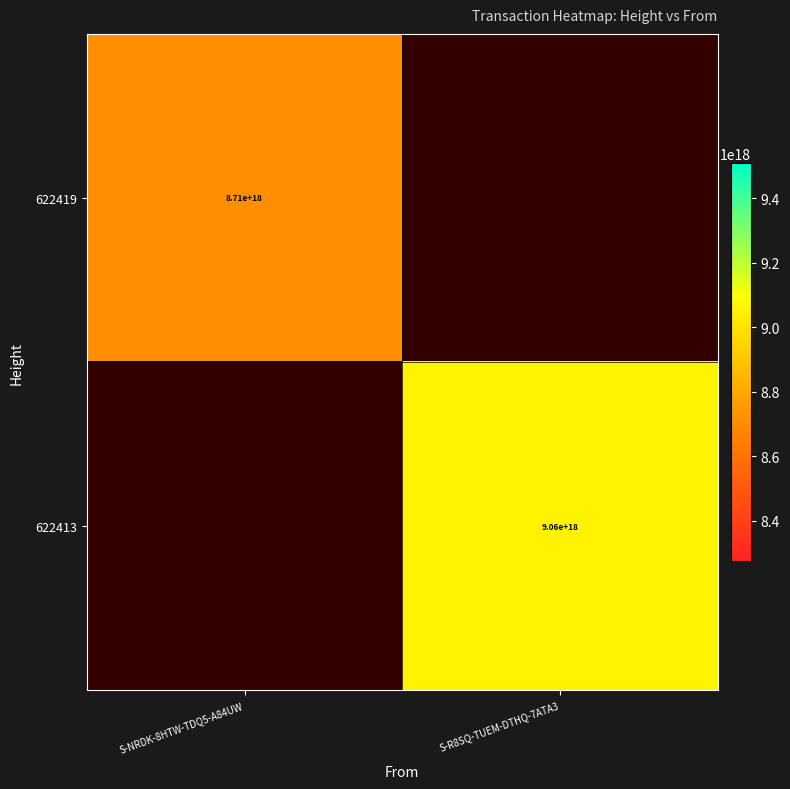

The value of 622413 at S-R8SQ-TUEM-DTHQ-7ATA3 is 3108628862142484480. True or false?

False